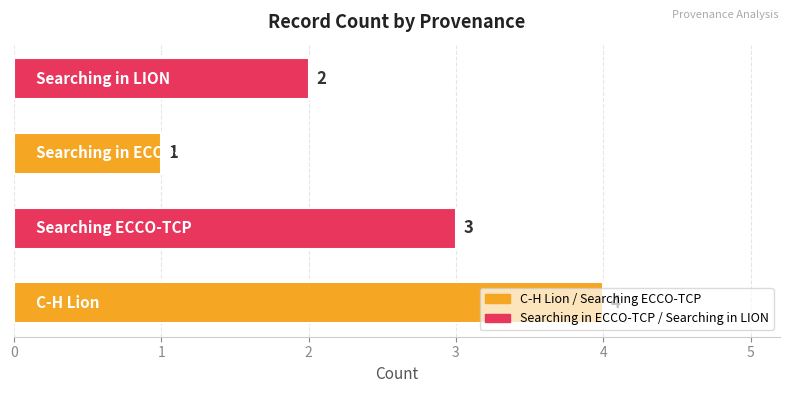

Are the bars horizontal?

Yes